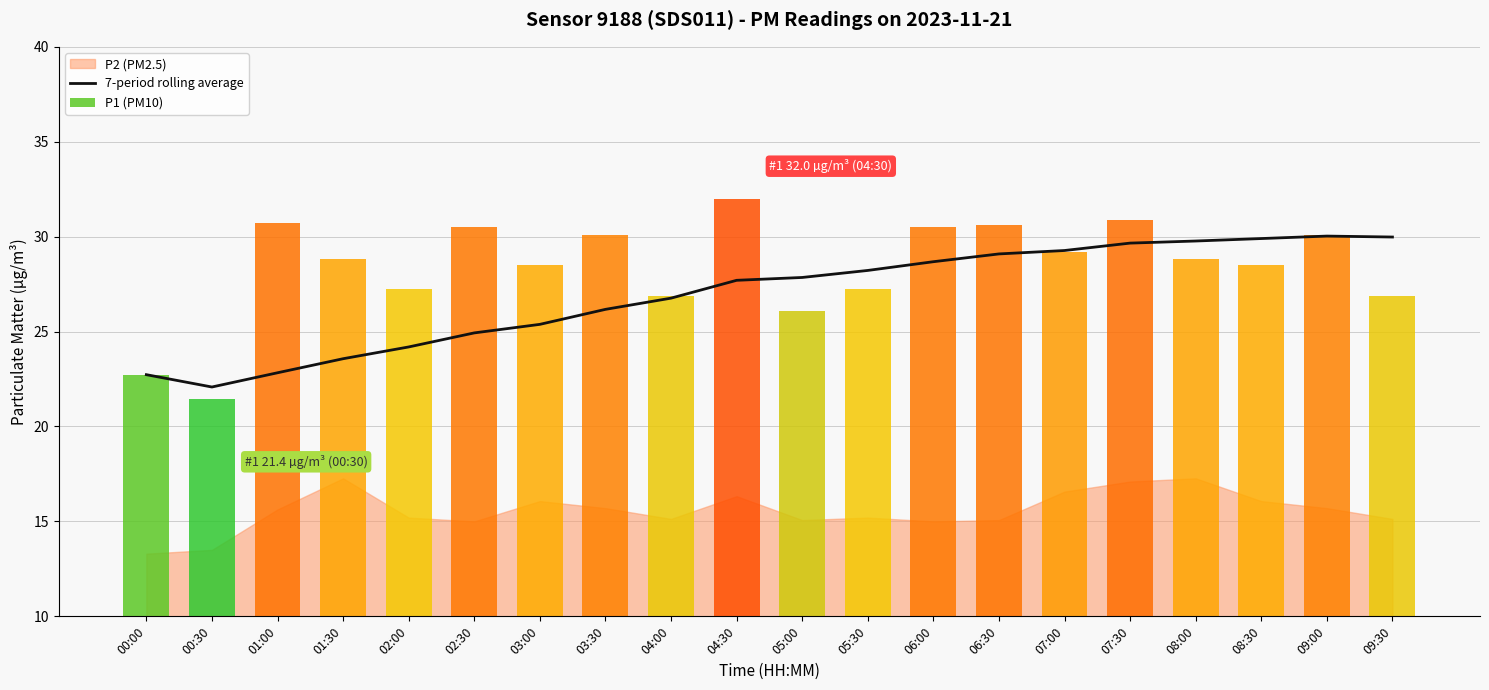

Which label corresponds to the smallest value in the chart?

00:30